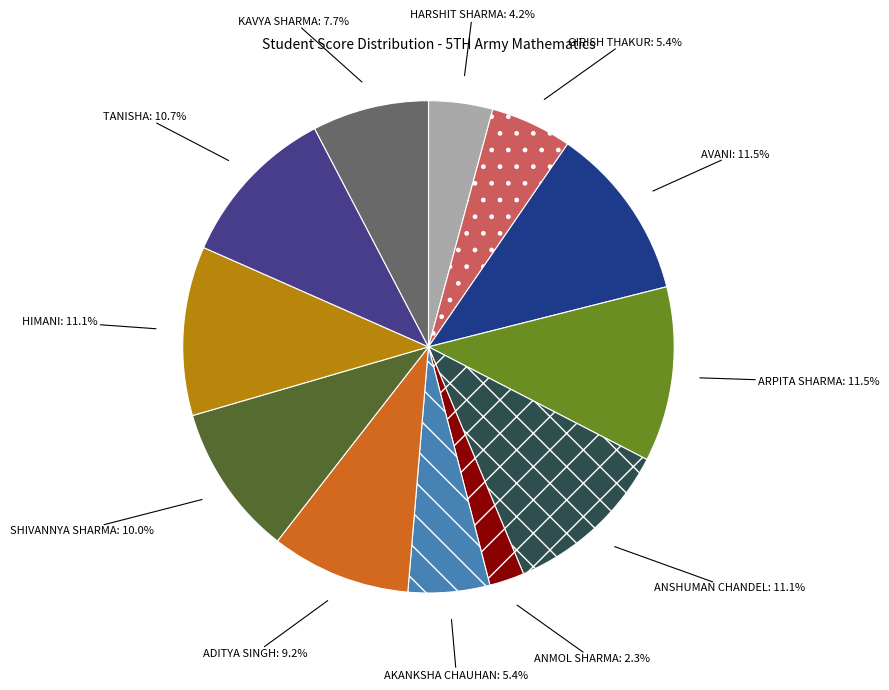

How many segments does this pie chart have?

12